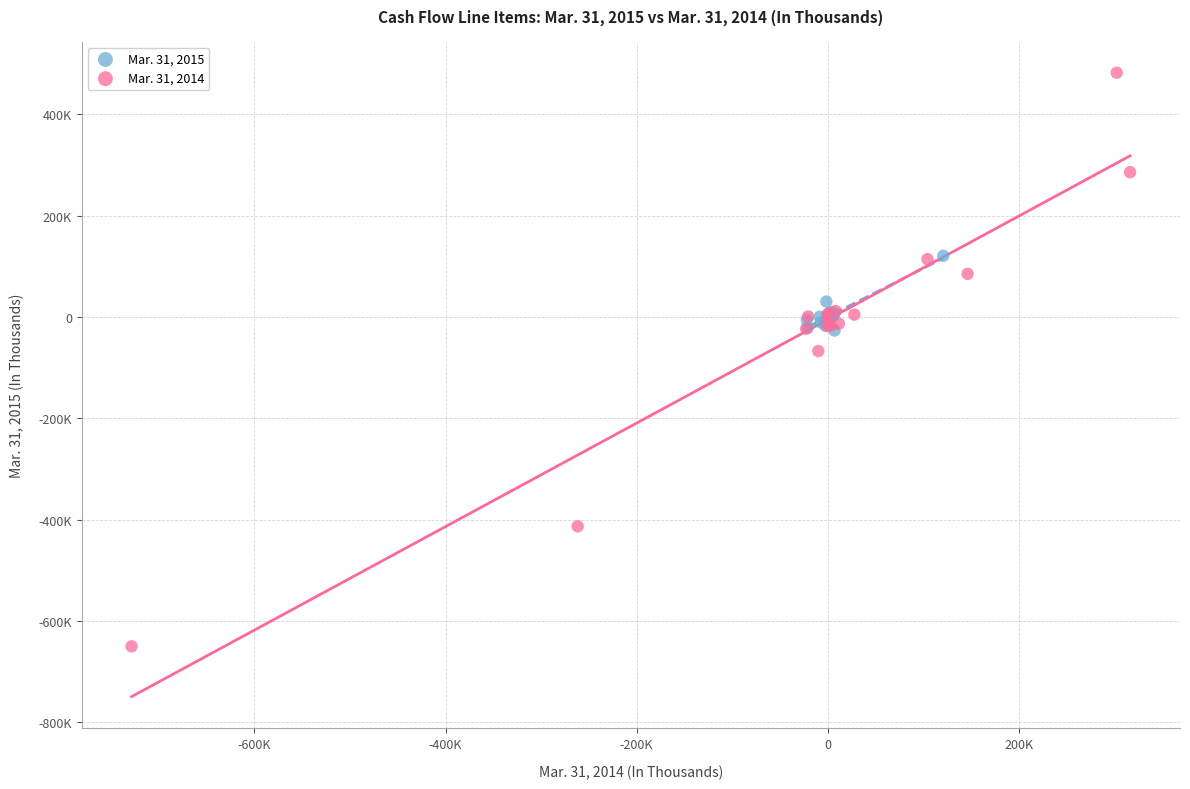

What are all the series names shown in the legend?

Mar. 31, 2015, Mar. 31, 2014